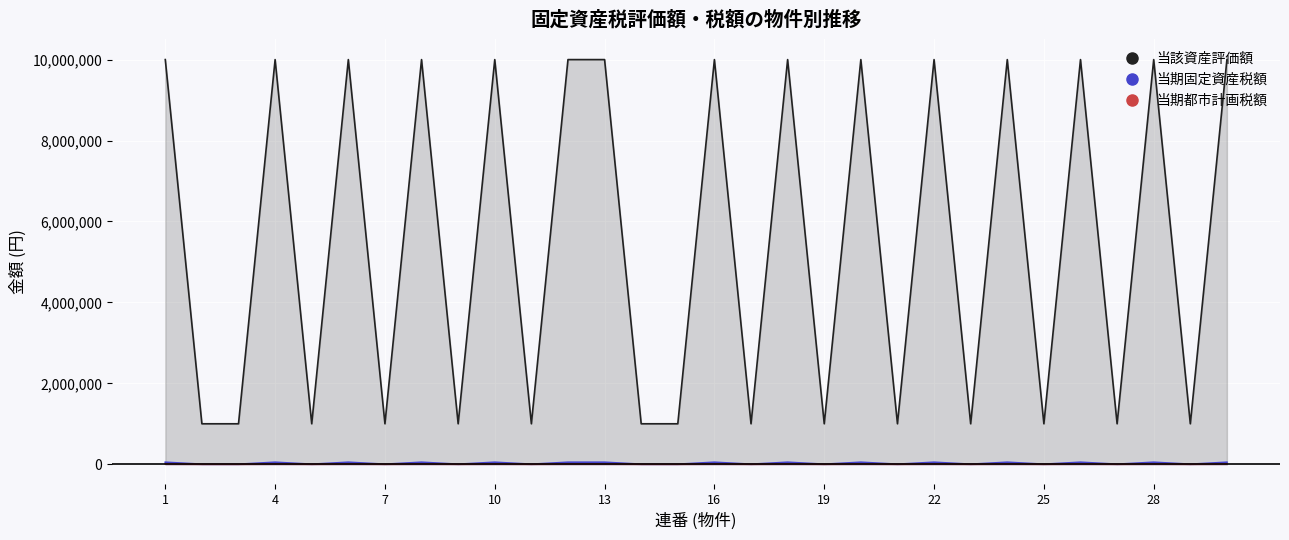

What are all the series names shown in the legend?

当該資産評価額, 当期固定資産税額, 当期都市計画税額